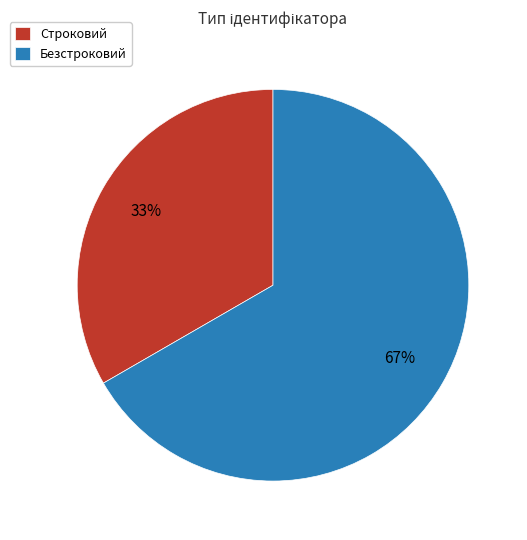

Is the sum of Строковий and Безстроковий greater than half?

Yes